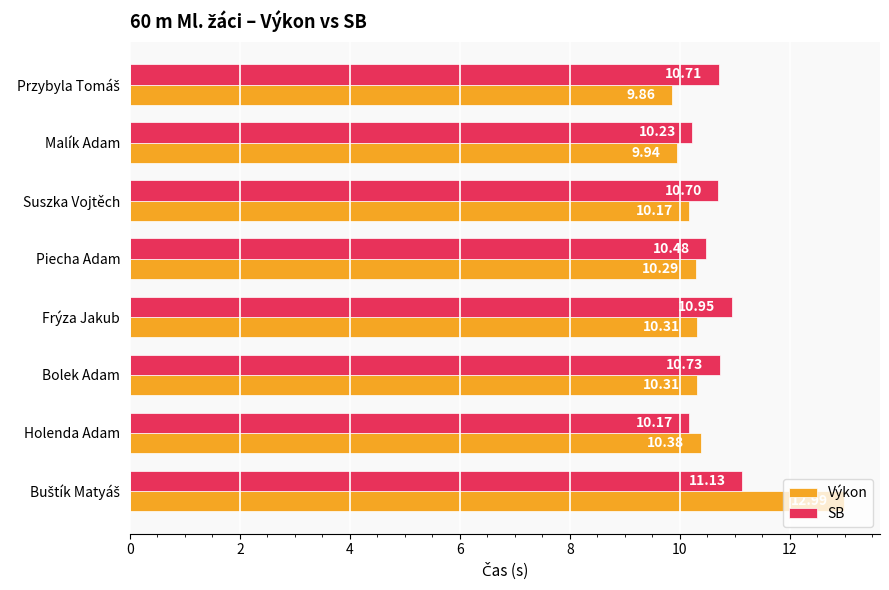

List the series in order of their peak value, lowest first.

SB, Výkon